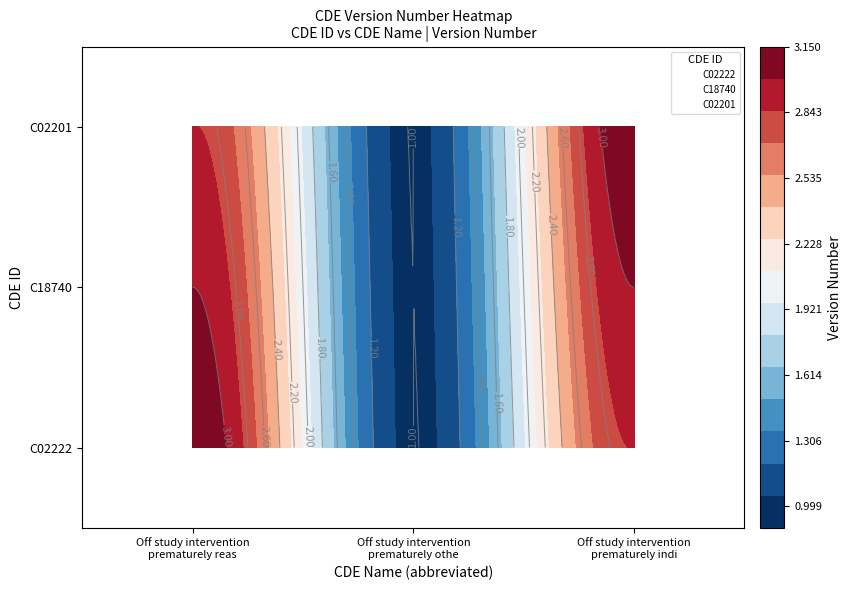

Rank the series by their maximum value, from lowest to highest.

C02222, C18740, C02201